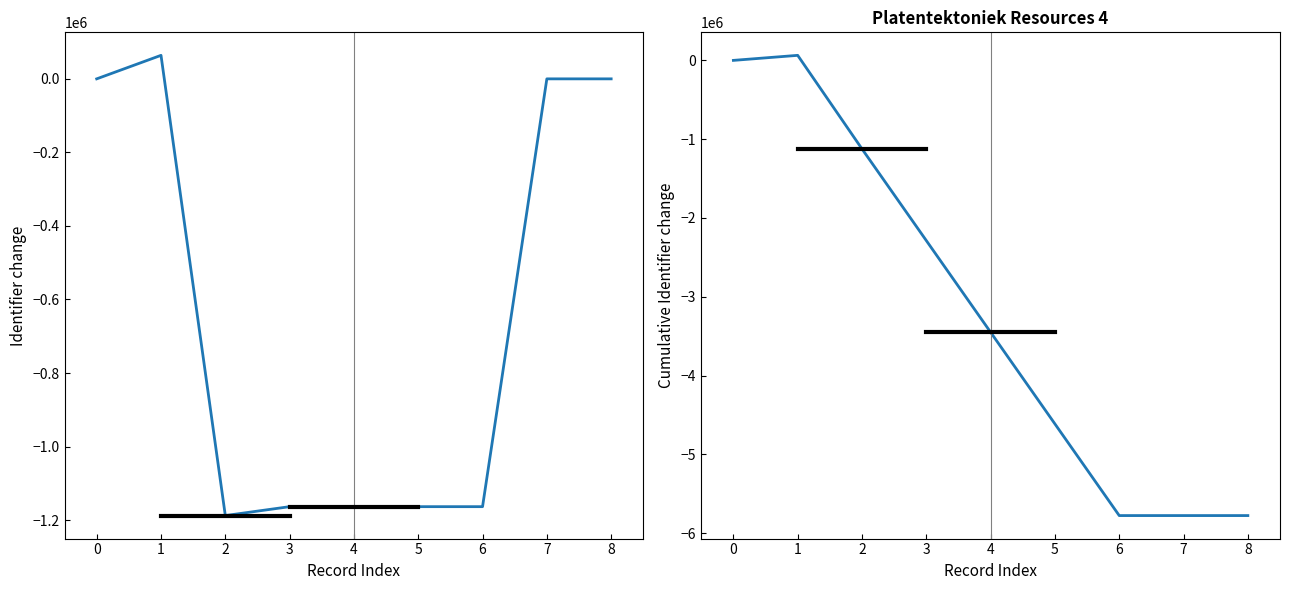

What is the sum of the Cumulative Identifier values at 8 and 7?

-11555495